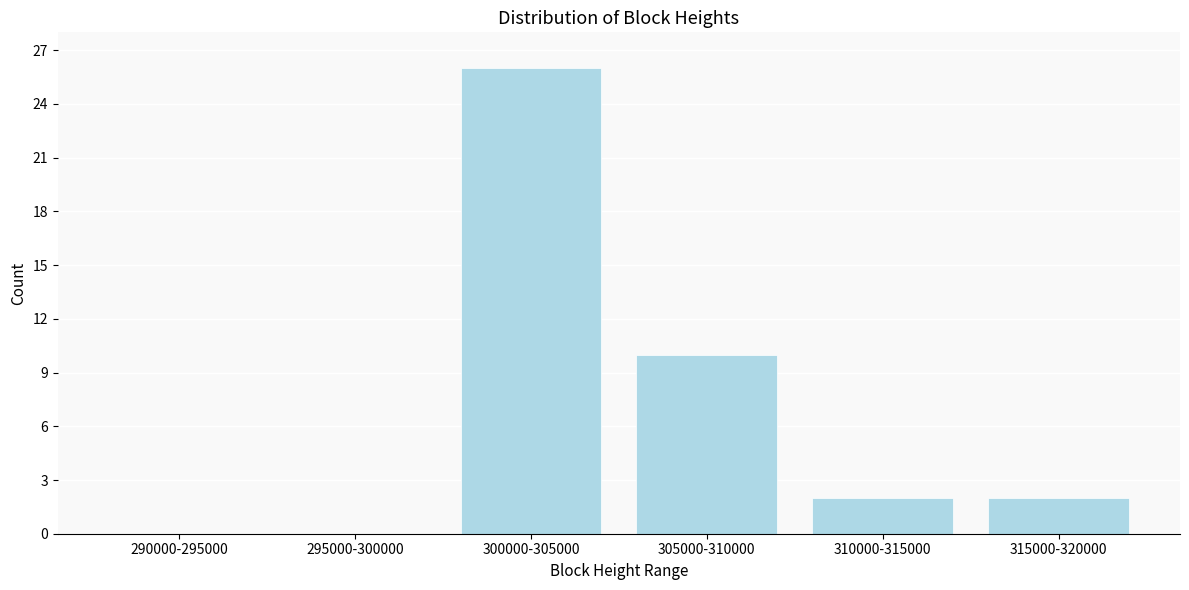

Reading left to right, transcribe all the data shown in this chart.

290000-295000=0	295000-300000=0	300000-305000=26	305000-310000=10	310000-315000=2	315000-320000=2